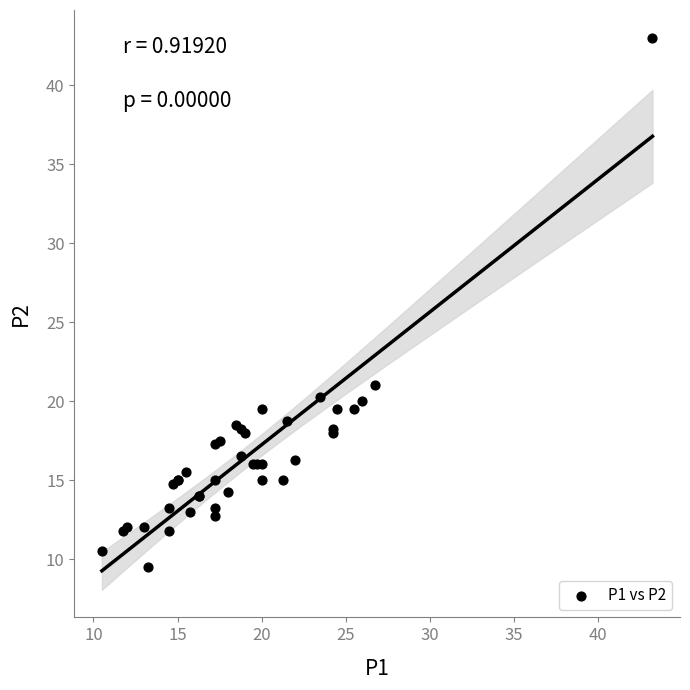

What Y value in the scatter plot is closest to 26?

21.0